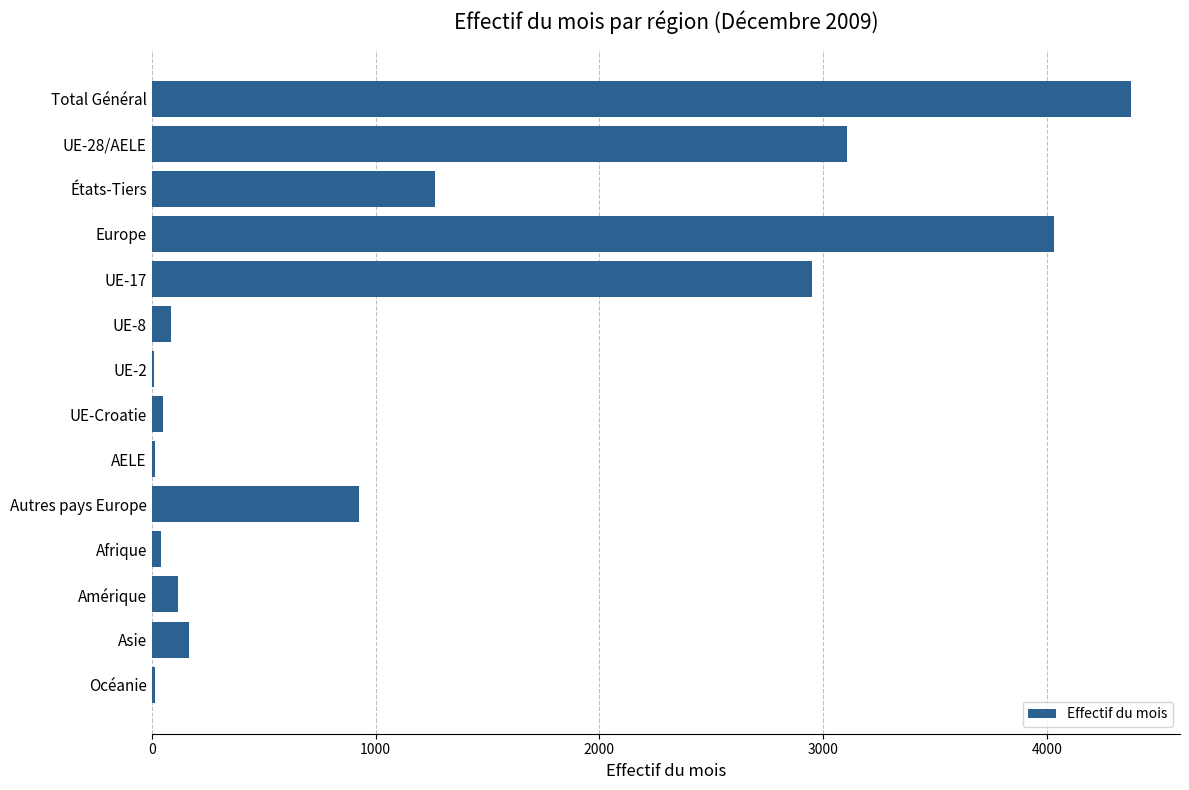

Where is the data nearest to the value 2191?

UE-17